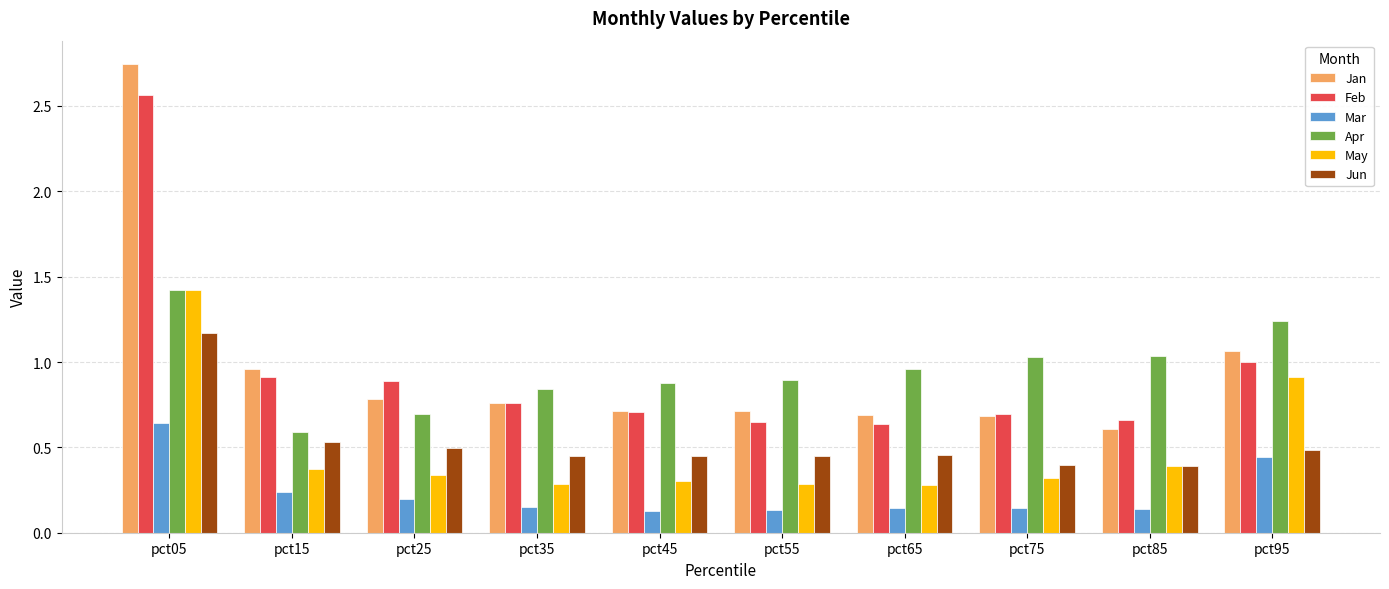

What is the total value across all series at pct35?

3.2